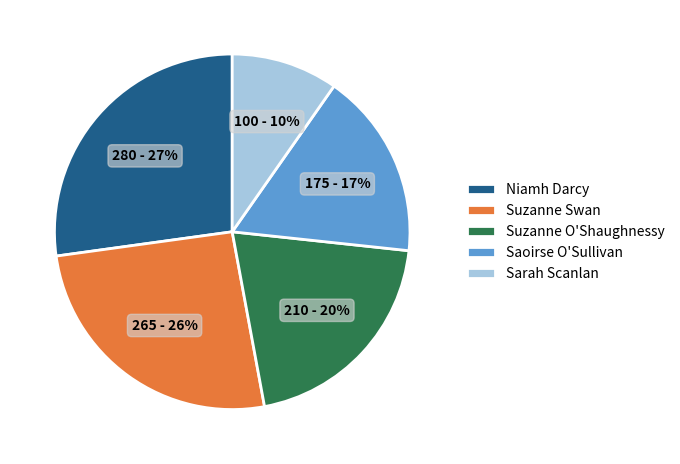

Rank the categories by value from highest to lowest.

Niamh Darcy, Suzanne Swan, Suzanne O'Shaughnessy, Saoirse O'Sullivan, Sarah Scanlan